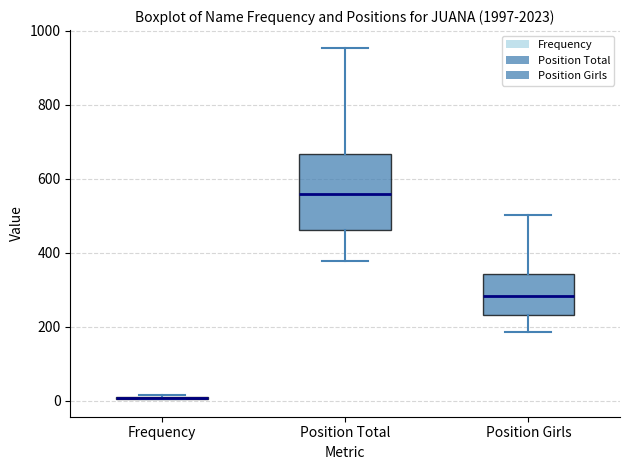

Comparing the boxes themselves (not the whiskers), which one is the tallest?

Position Total